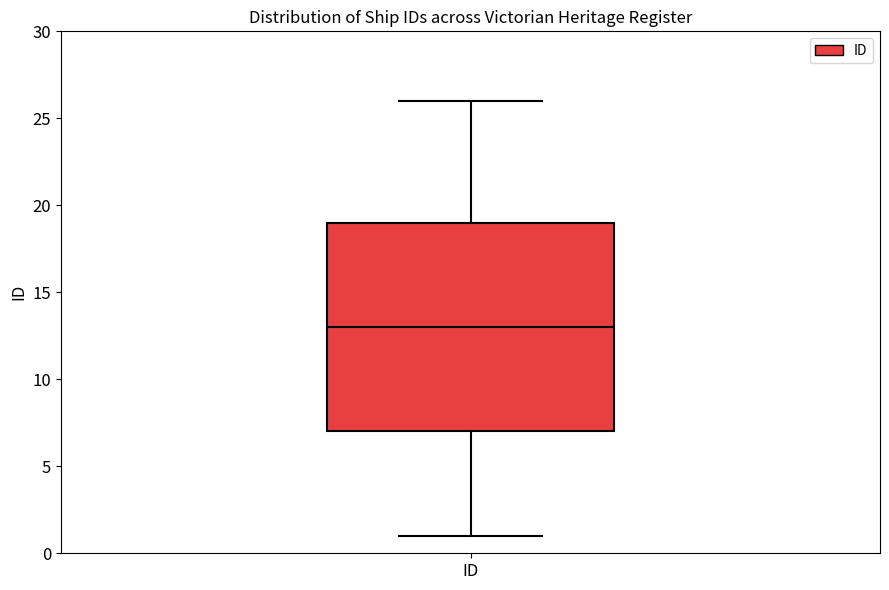

Read this box plot against the y-axis: the position of the median line, the range covered by the box, and the ends of both whiskers. The values are not printed on the chart, so give them approximately, as read against the axis.

median 13, box 7 to 19, whiskers 1 to 26